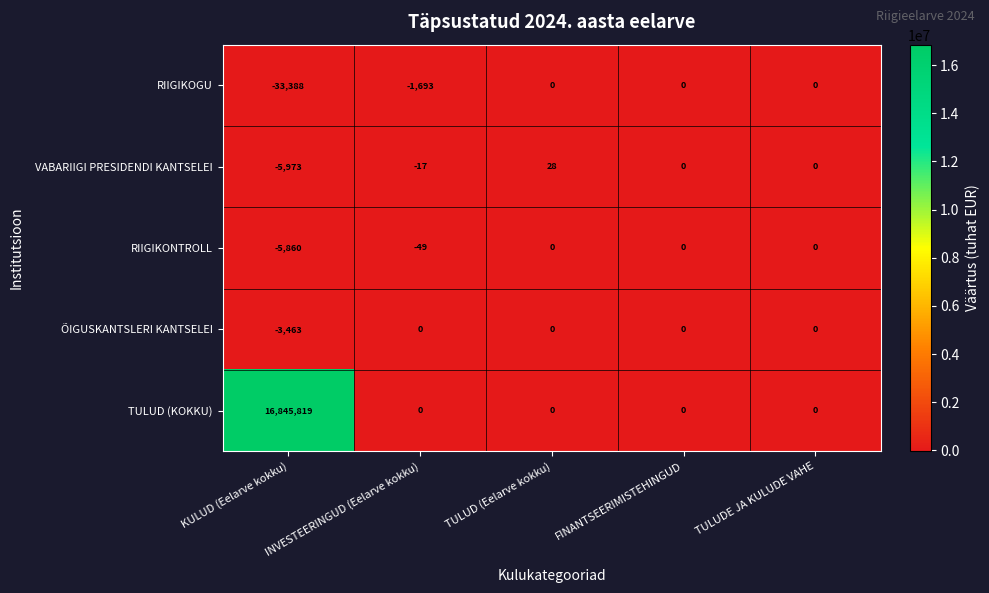

Count the number of categories in the chart.

5